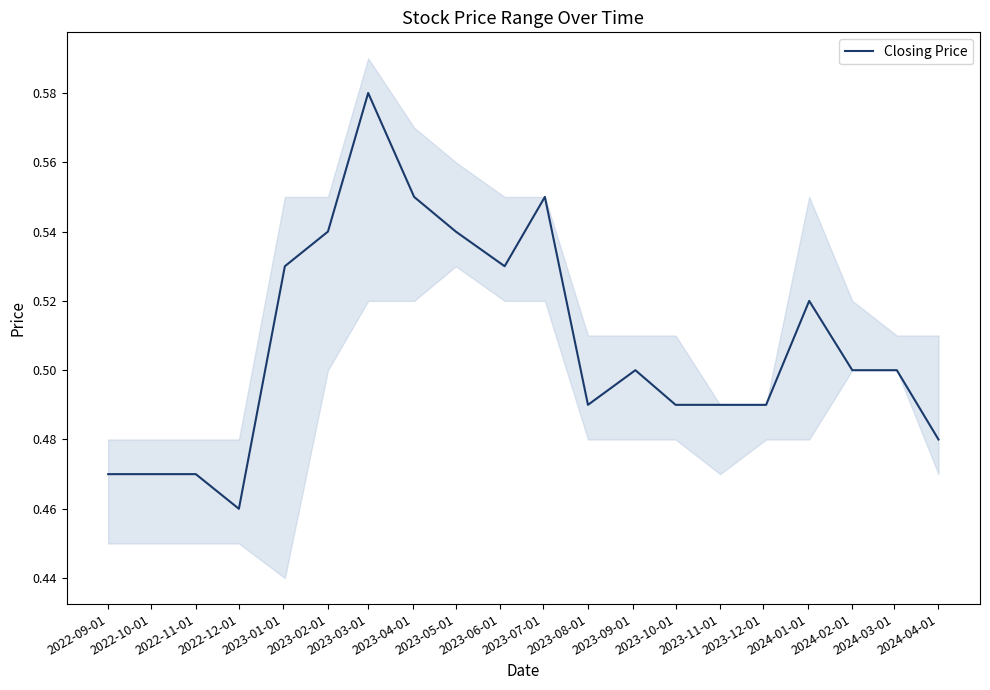

Rank the categories by value from highest to lowest.

2023-03-01, 2023-04-01, 2023-07-01, 2023-02-01, 2023-05-01, 2023-01-01, 2023-06-01, 2024-01-01, 2023-09-01, 2024-02-01, 2024-03-01, 2023-08-01, 2023-10-01, 2023-11-01, 2023-12-01, 2024-04-01, 2022-09-01, 2022-10-01, 2022-11-01, 2022-12-01